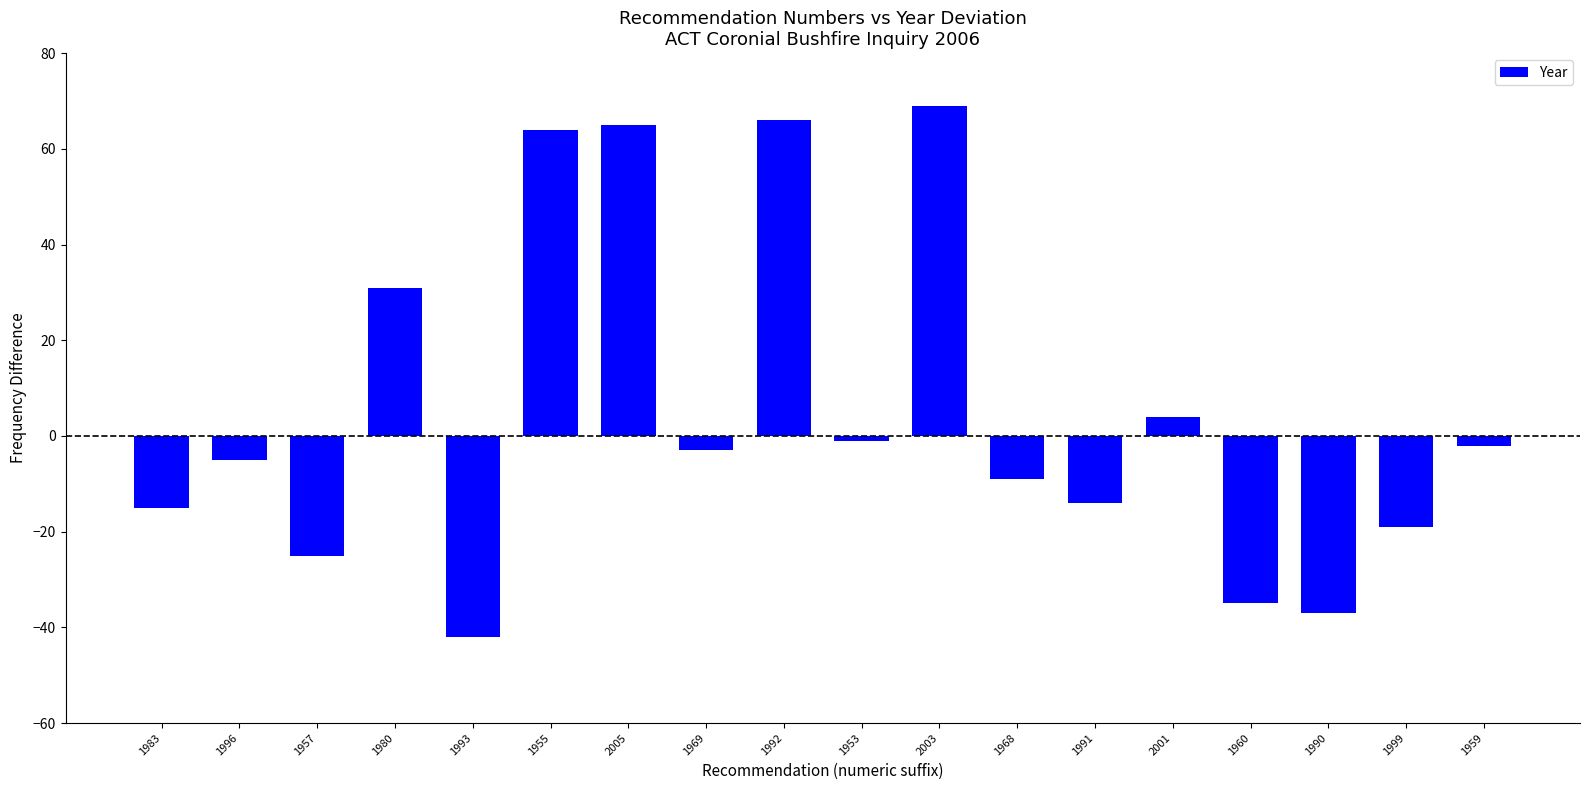

Where is the data nearest to the value 13?

2001